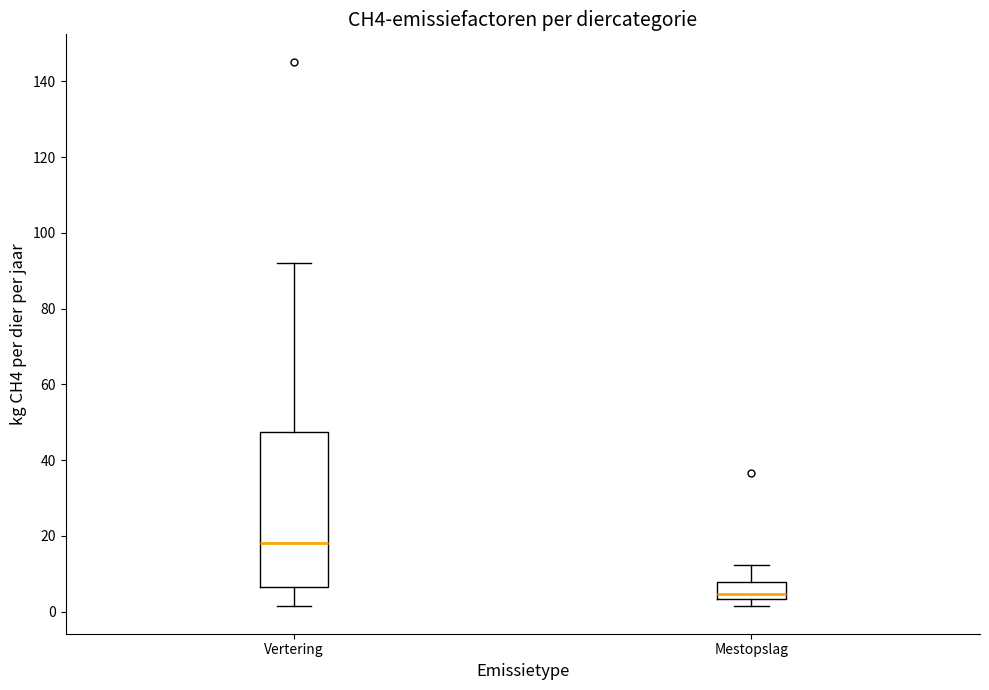

Which box is the tallest, from its lower edge to its upper edge?

Vertering